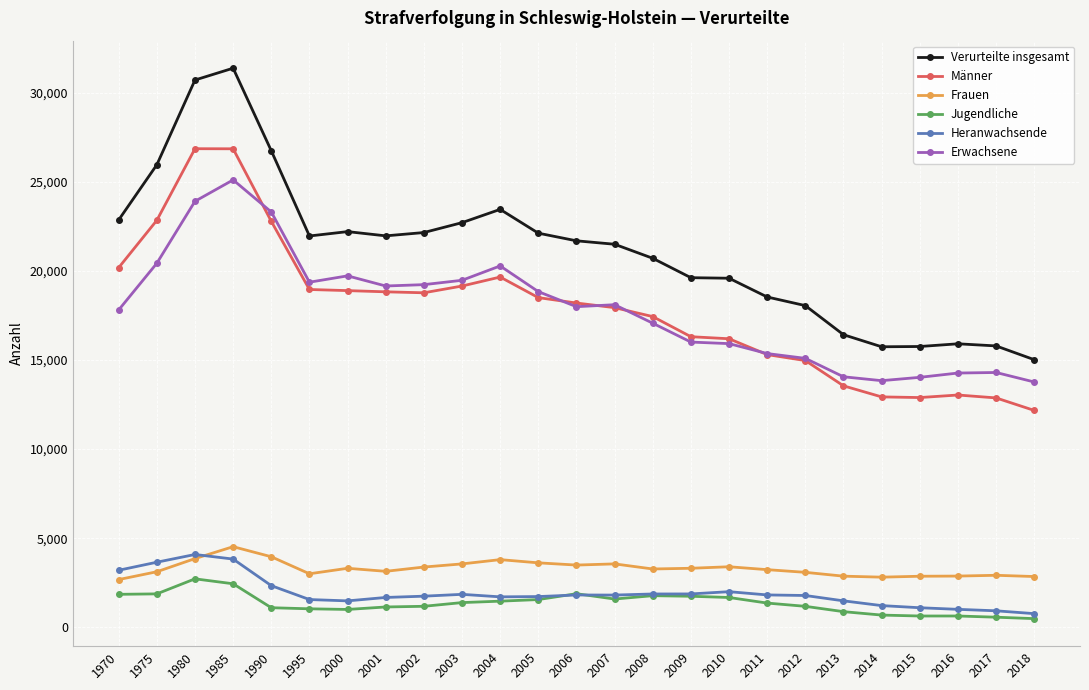

Which category has the lowest value in the Verurteilte insgesamt series?

2018